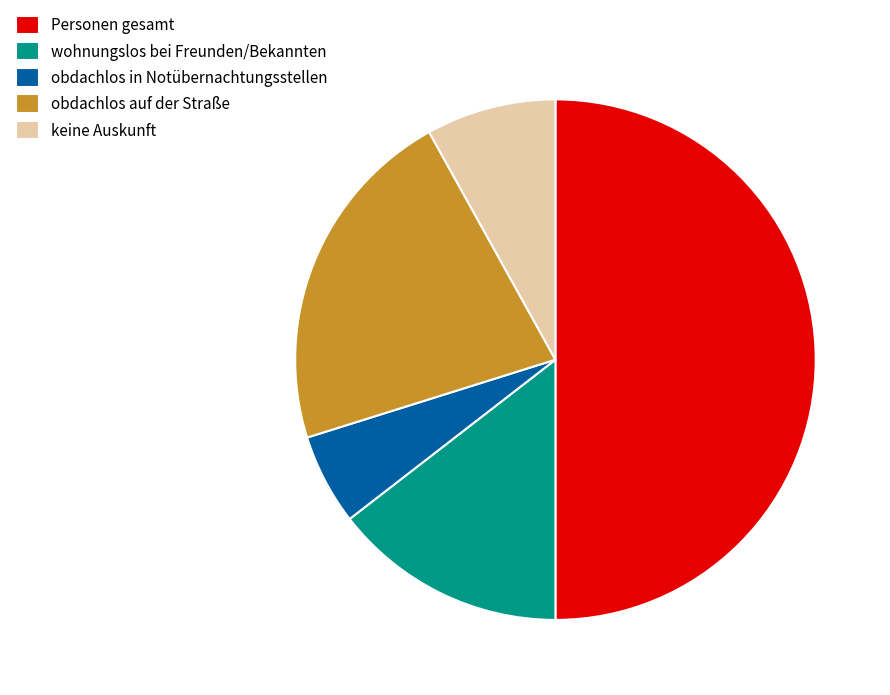

Approximately how many times larger is the value at wohnungslos bei Freunden/Bekannten compared to obdachlos in Notübernachtungsstellen?

2.6